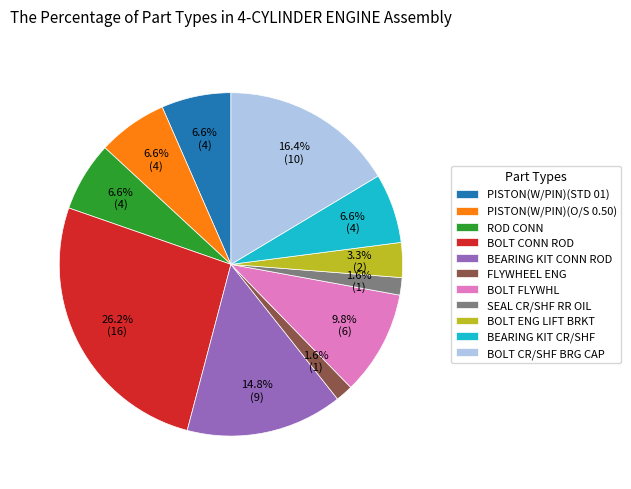

Which slice is the largest?

BOLT CONN ROD